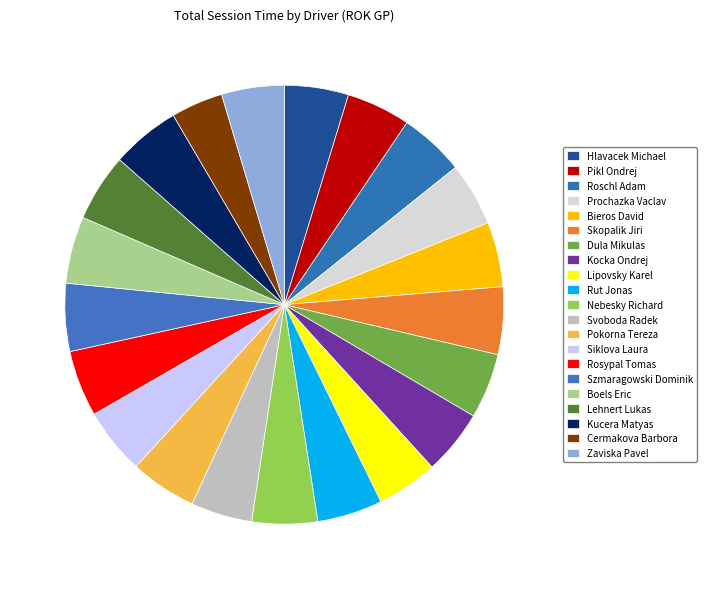

To the nearest percent, what is the average slice percentage?

5%